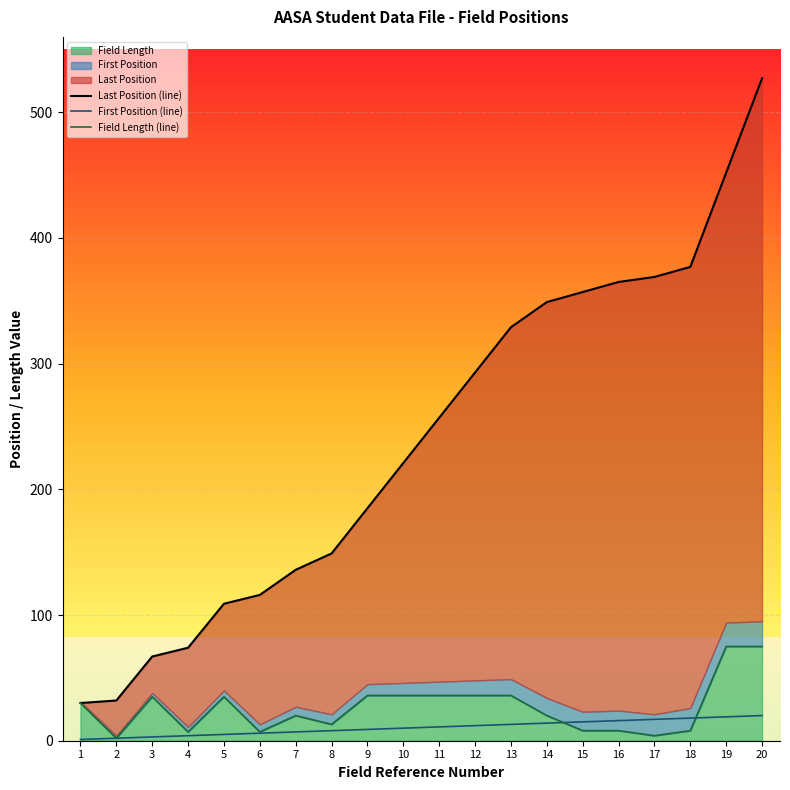

What is the highest value of the First Position (line) series?

20